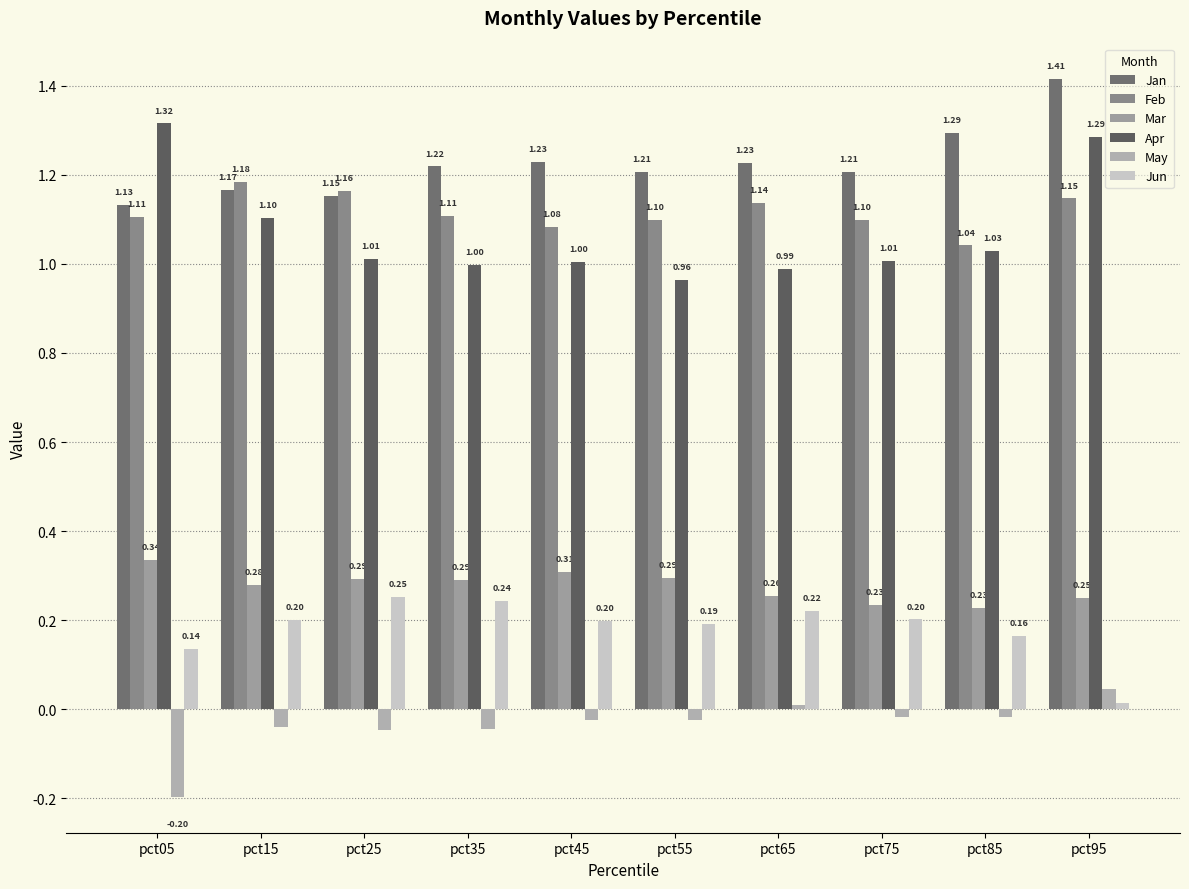

Does the chart contain any negative values?

Yes